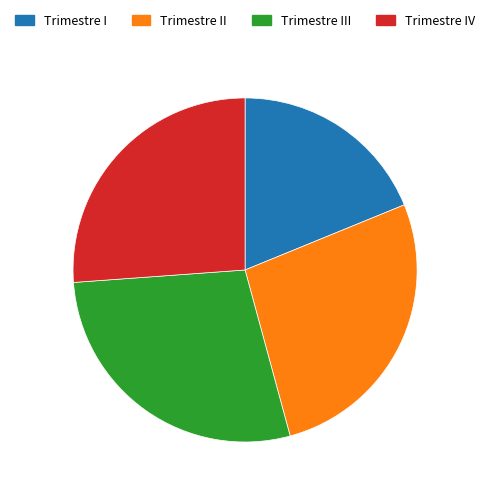

Is there any slice that represents more than half of the pie?

No